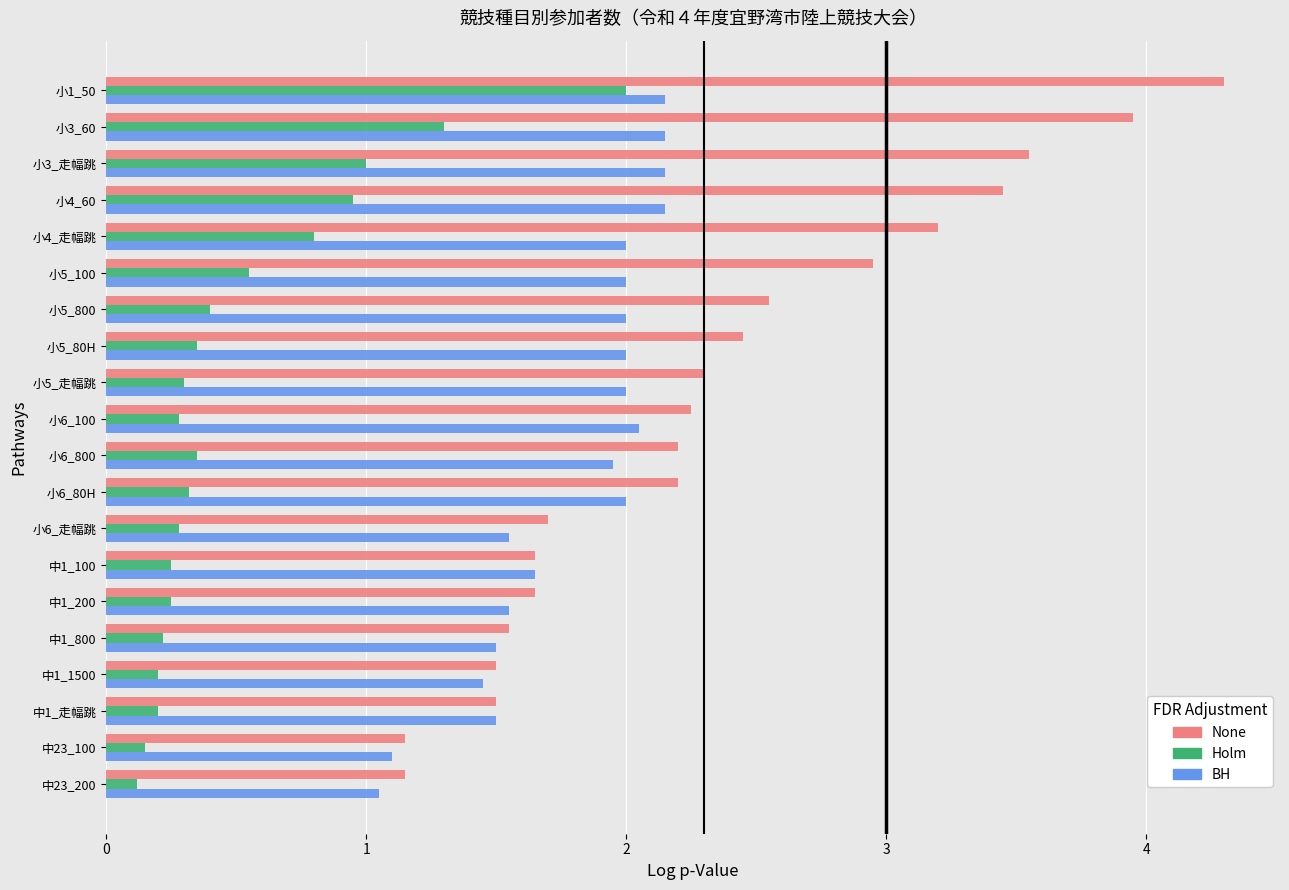

Between 小5_100 and 小6_100, which series saw the biggest shift?

None